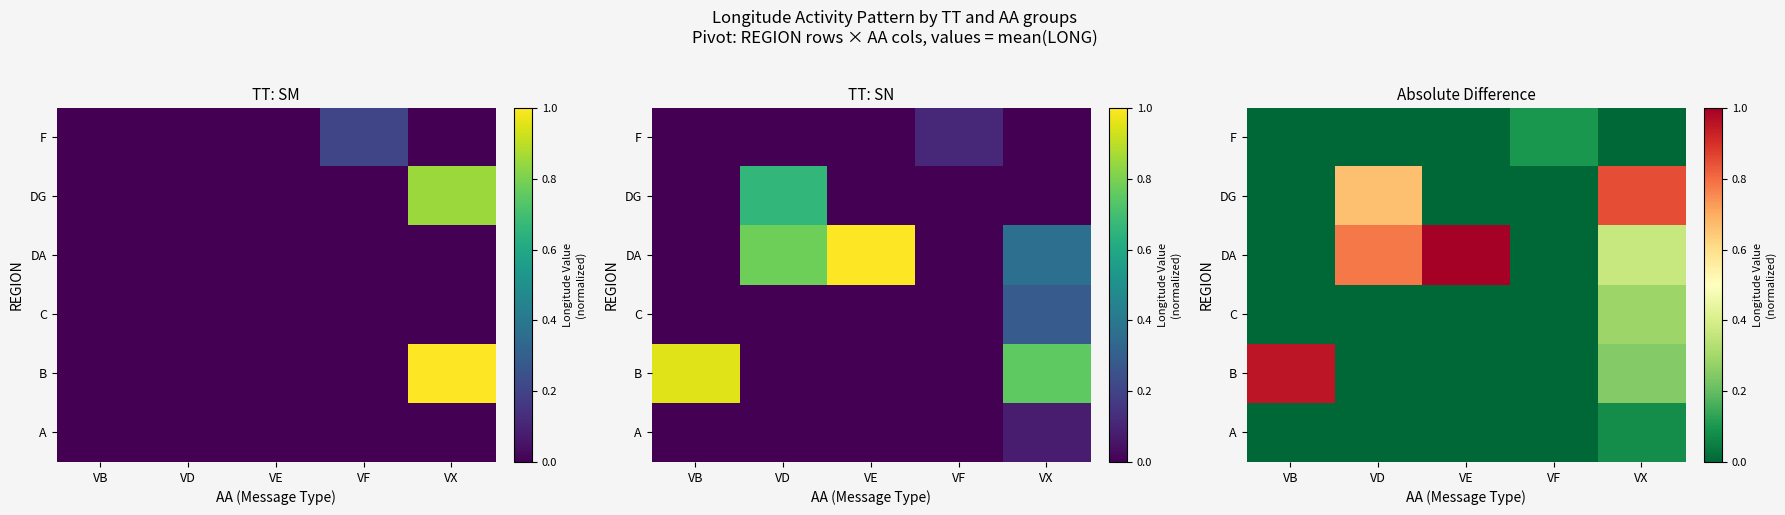

Count the A values in the range 0 to 1.

5